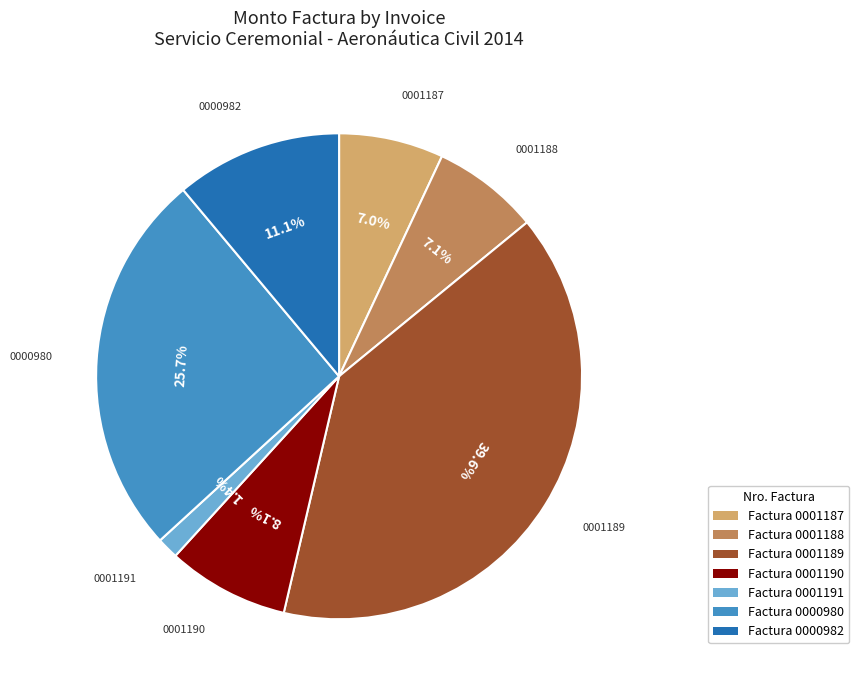

Is there a majority slice in this chart?

No